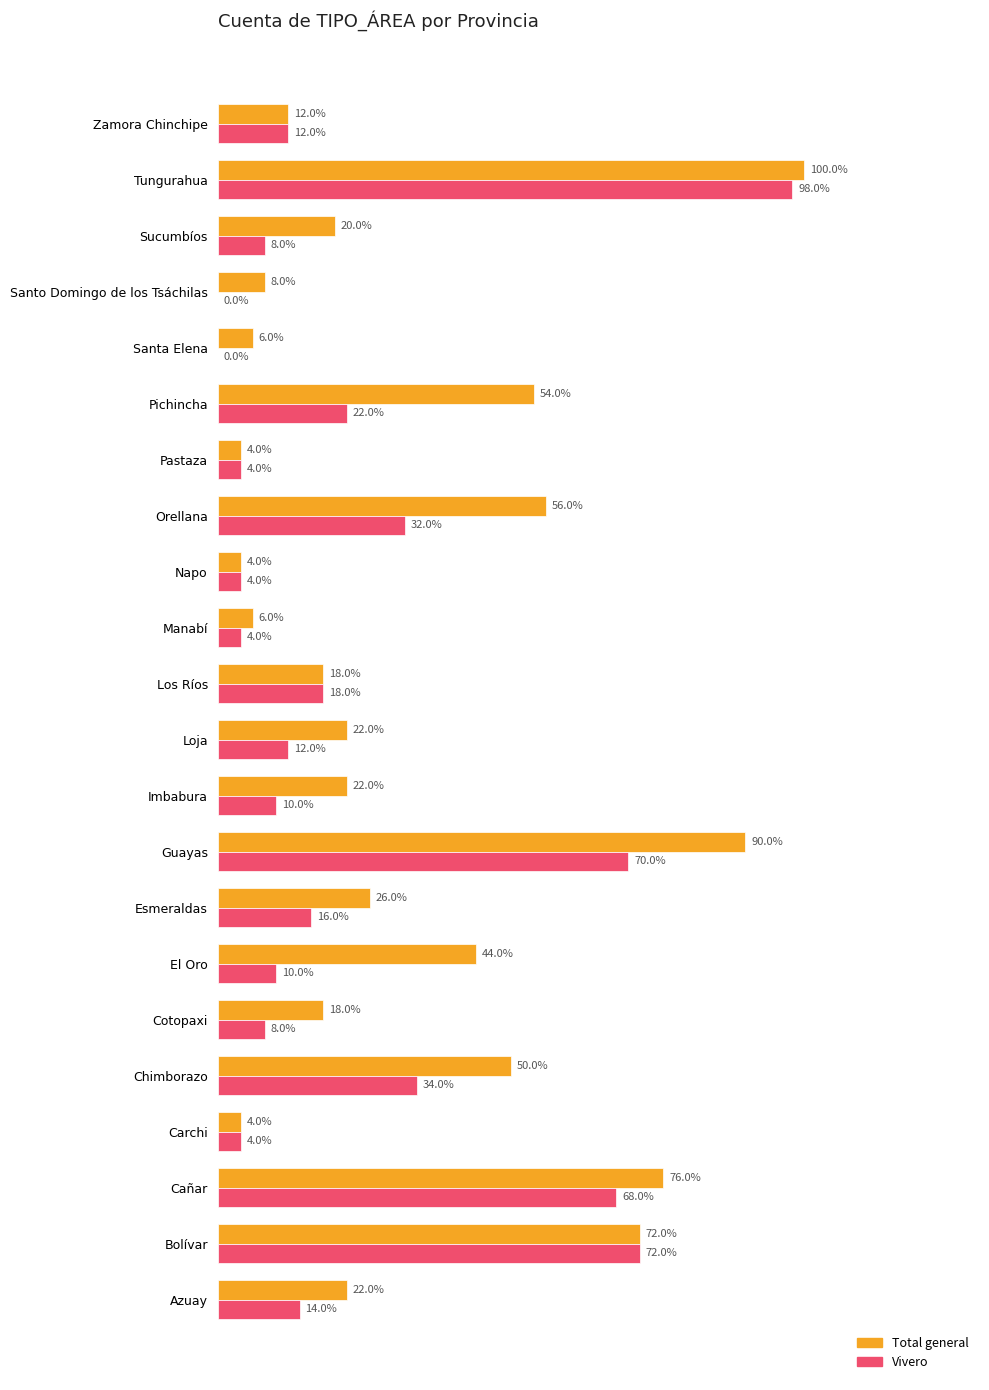

Which series has the largest total across all categories?

Total general